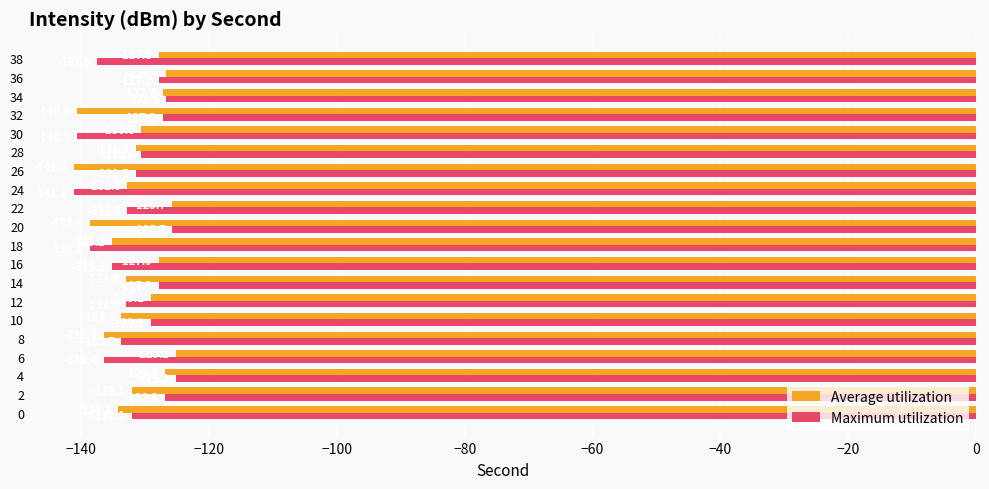

What is the average value of the Average utilization series?

-131.8